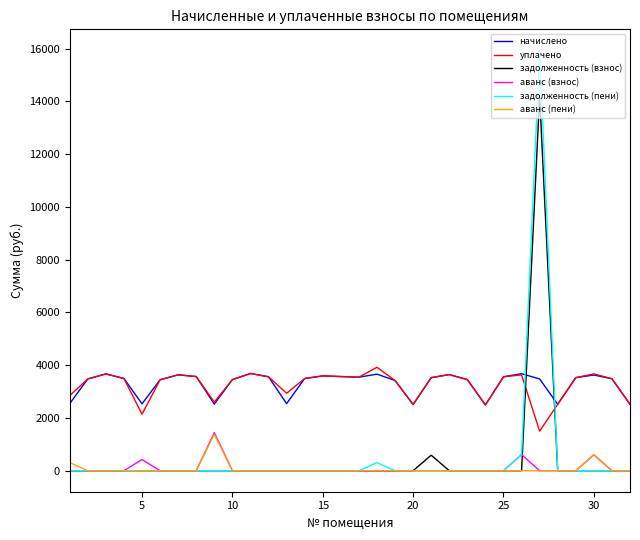

Which series has the widest spread of values?

задолженность (пени)